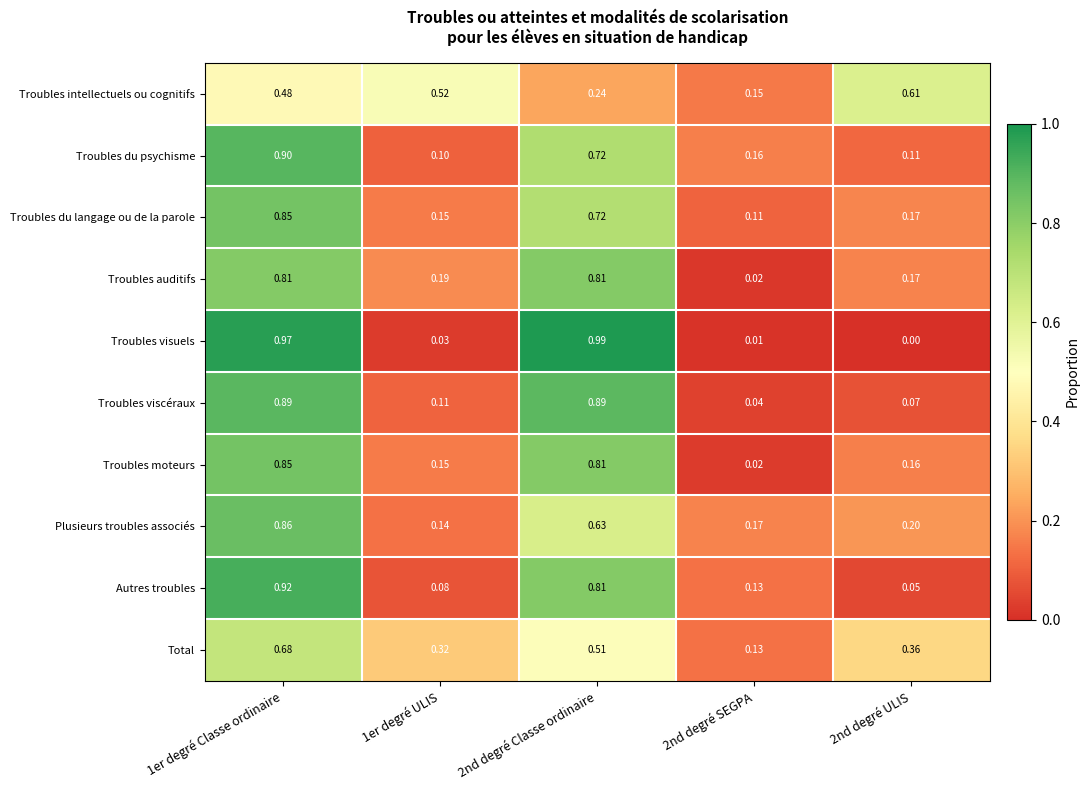

Which series changed the most between 1er degré Classe ordinaire and 2nd degré SEGPA?

Troubles visuels